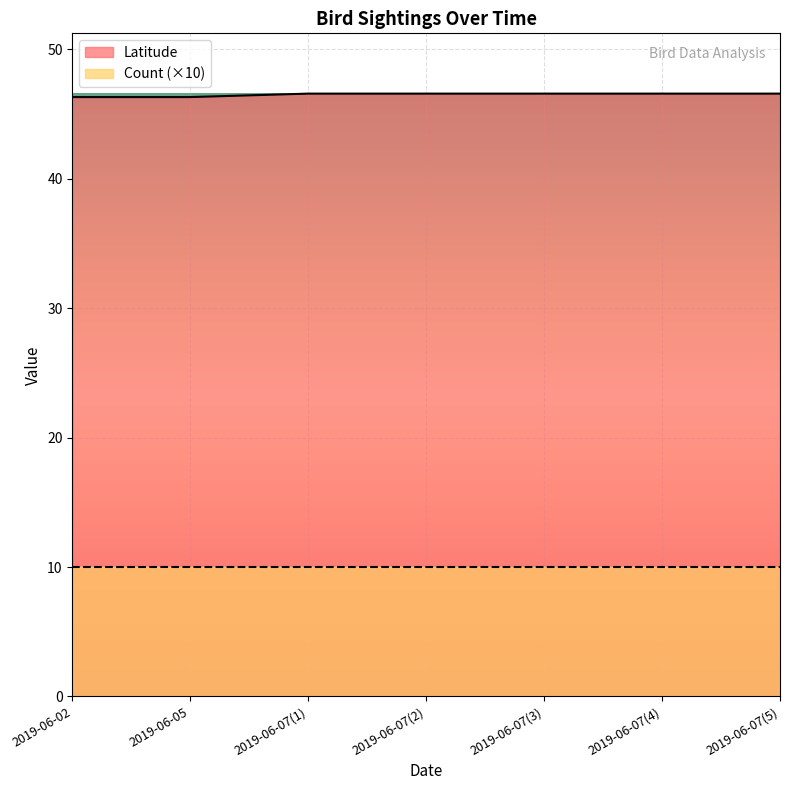

Is it true that the value at 2019-06-05 is 46.3?

True